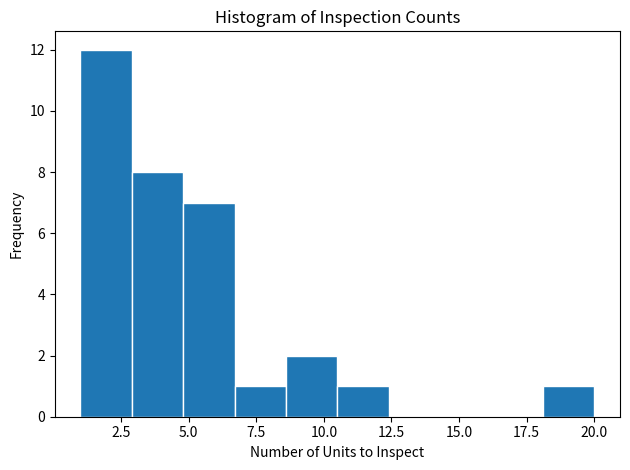

Around what value on the x-axis is the tallest bar? Give the approximate position of its centre, as read against the axis.

2.0